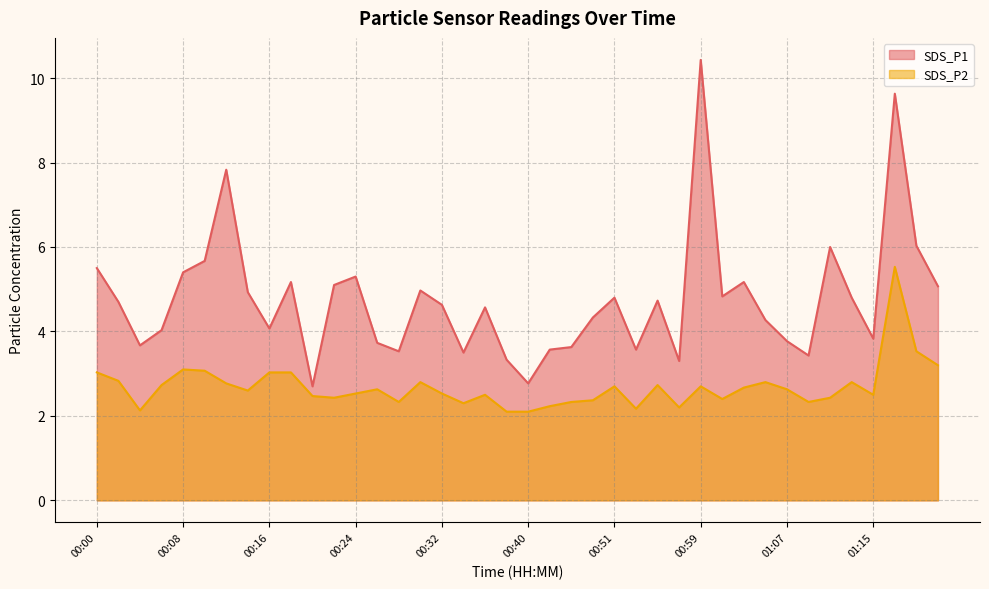

What is the sum of all SDS_P1 values?

190.3